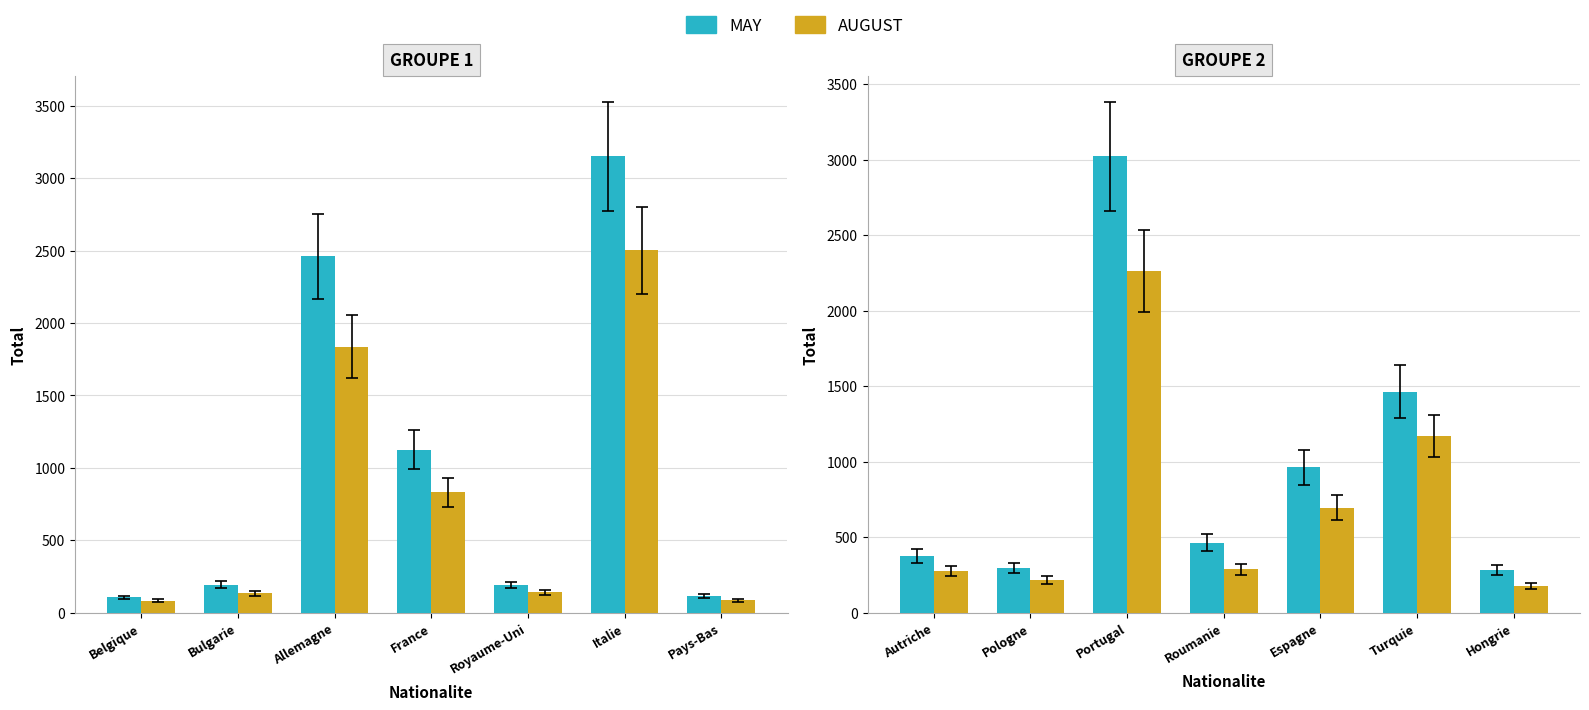

What is the label of the 1st bar from the left?

Autriche